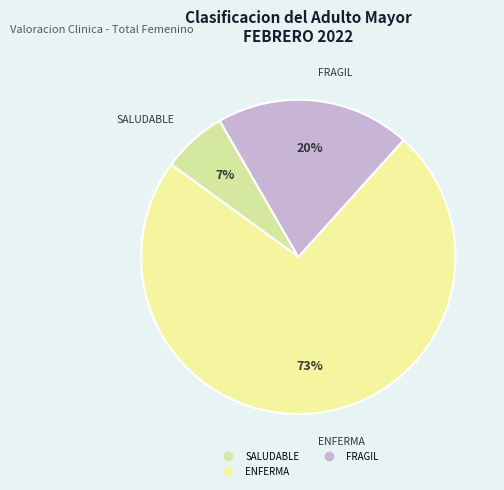

Count the number of slices in the pie.

3